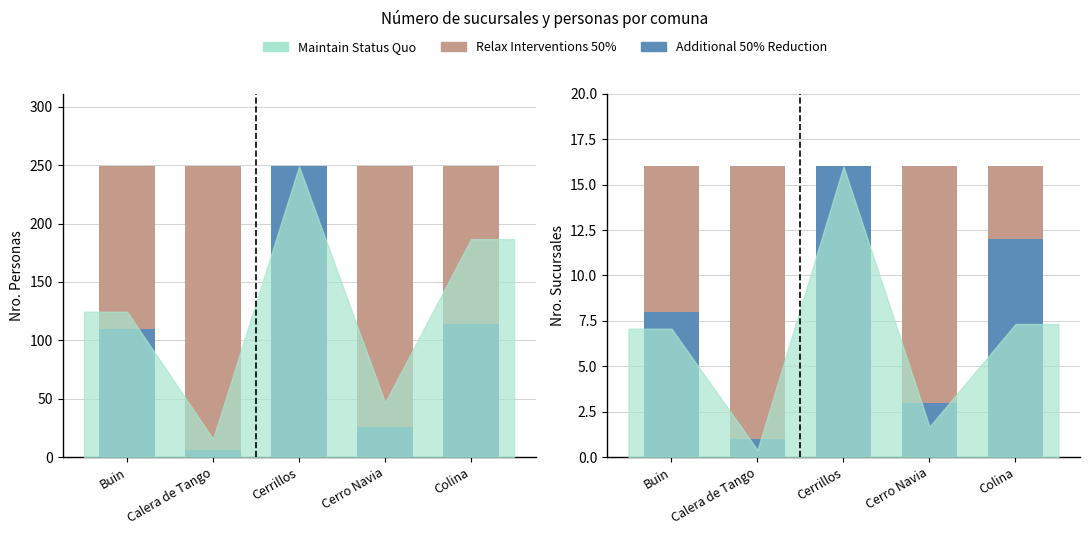

Reading right to left, transcribe all the data shown in this chart.

Nro. Personas: 114	26	249	6	110
Relax Interventions 50%: 4	13	0	15	8
Nro. Sucursales: 12	3	16	1	8